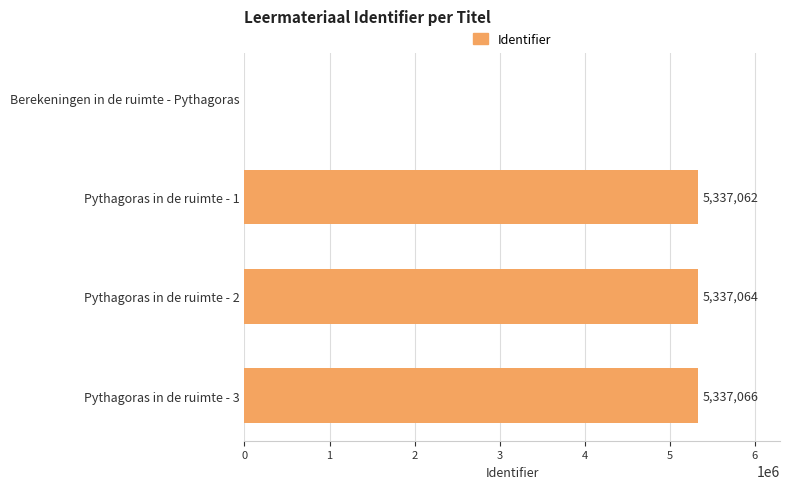

Count the number of data series in this chart.

1